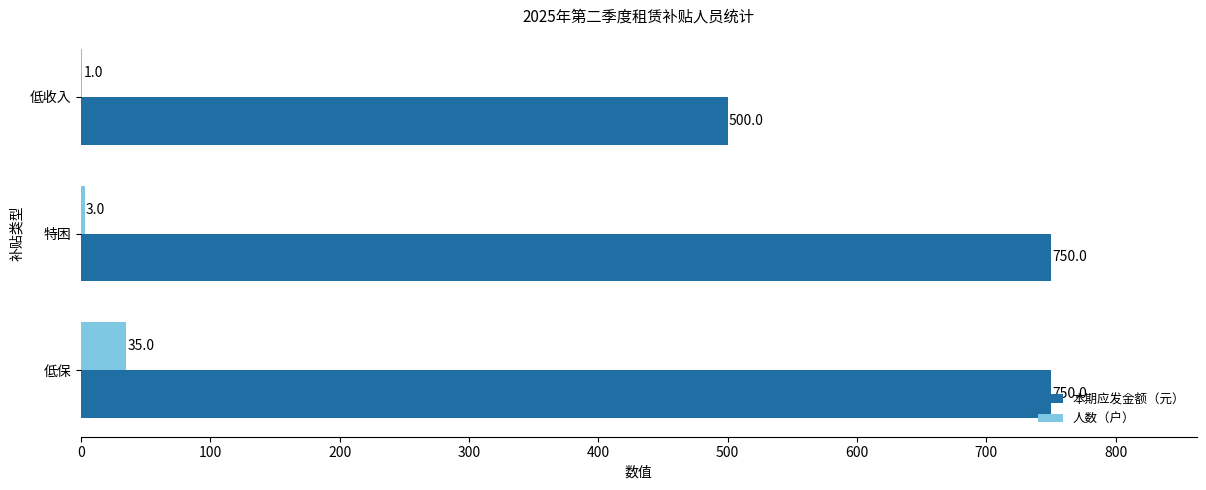

At which category is the sum across all series the highest?

低保